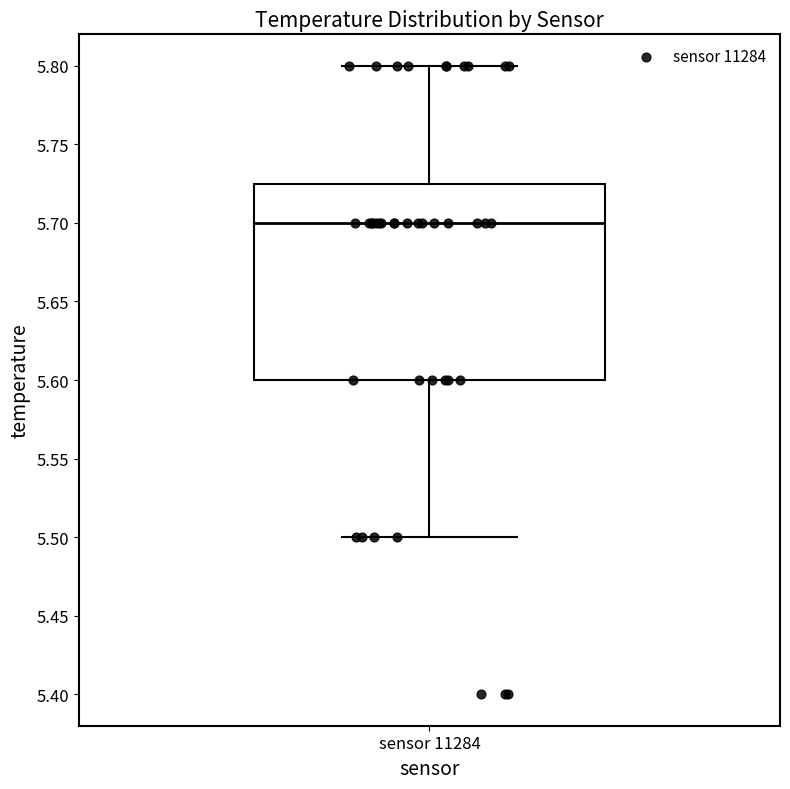

Read this box plot against the y-axis: the position of the median line, the range covered by the box, and the ends of both whiskers. The values are not printed on the chart, so give them approximately, as read against the axis.

median 5.700, box 5.600 to 5.725, whiskers 5.500 to 5.800